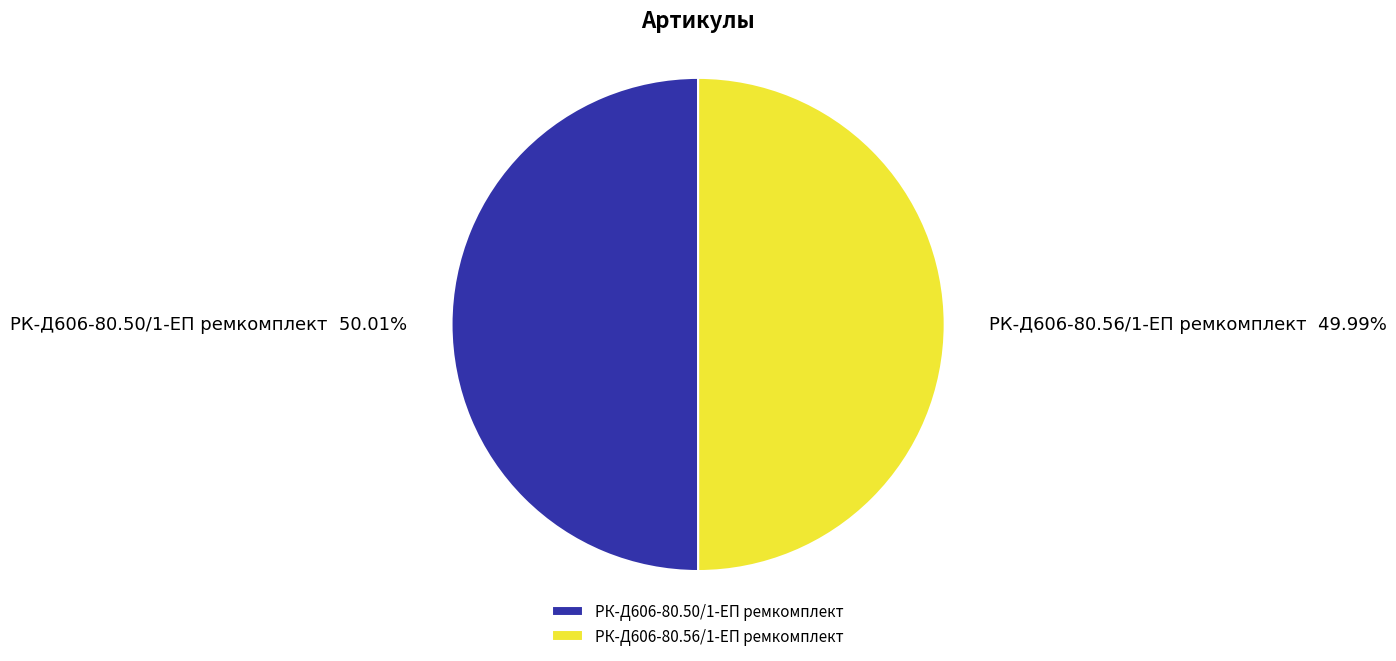

What is the ratio of the value at РК-Д606-80.50/1-ЕП ремкомплект to the value at РК-Д606-80.56/1-ЕП ремкомплект?

1.0